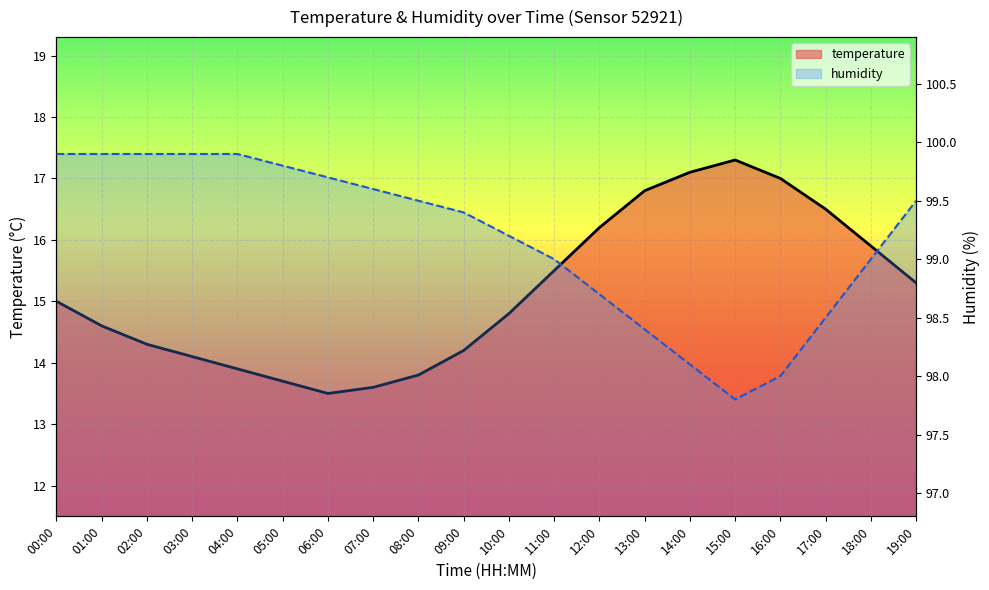

What is the average value of the temperature series?

15.2